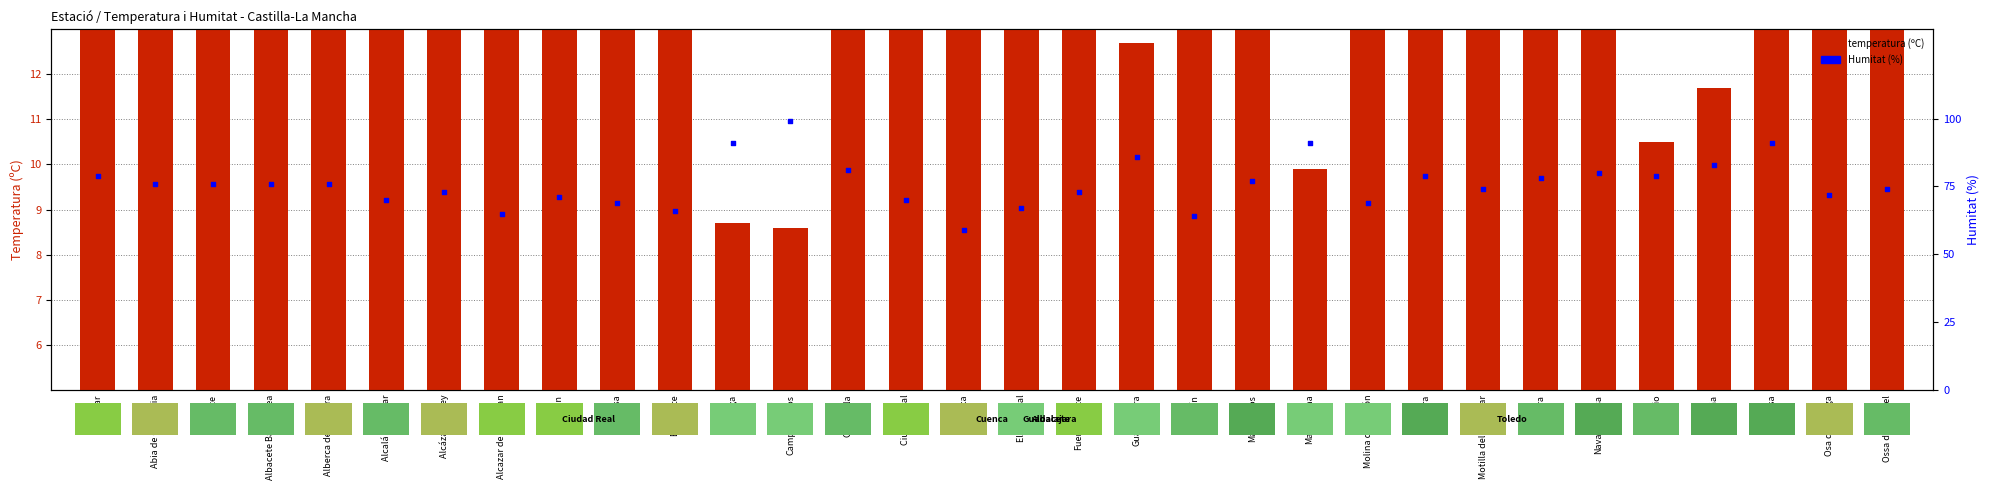

Which series reaches the minimum Y coordinate?

temperatura (ºC)